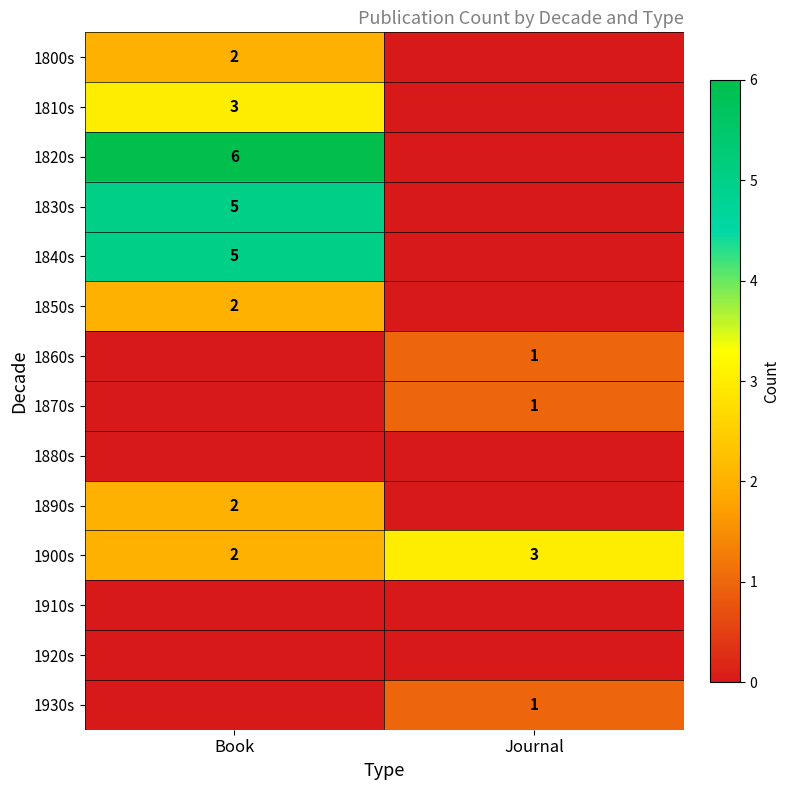

The 1900s series shows 1 at Book. True or false?

False